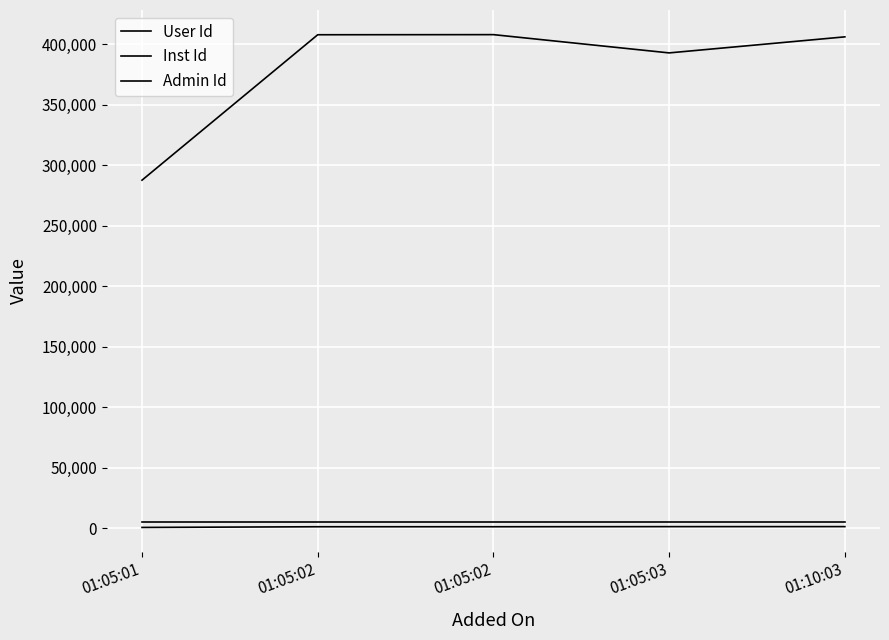

True or false: Inst Id and Admin Id intersect in this chart.

False